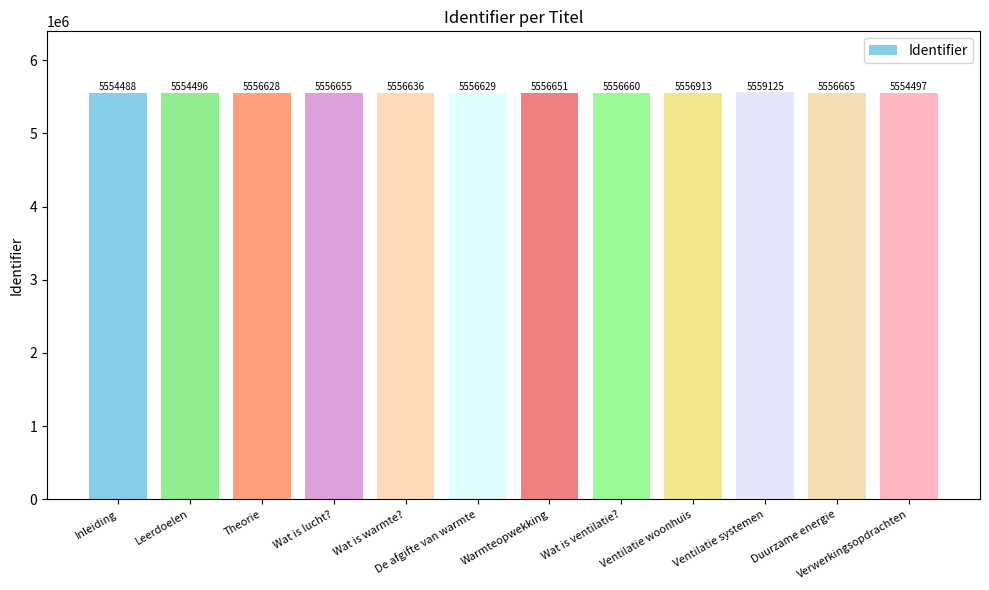

What is the sum of all values?

66676043